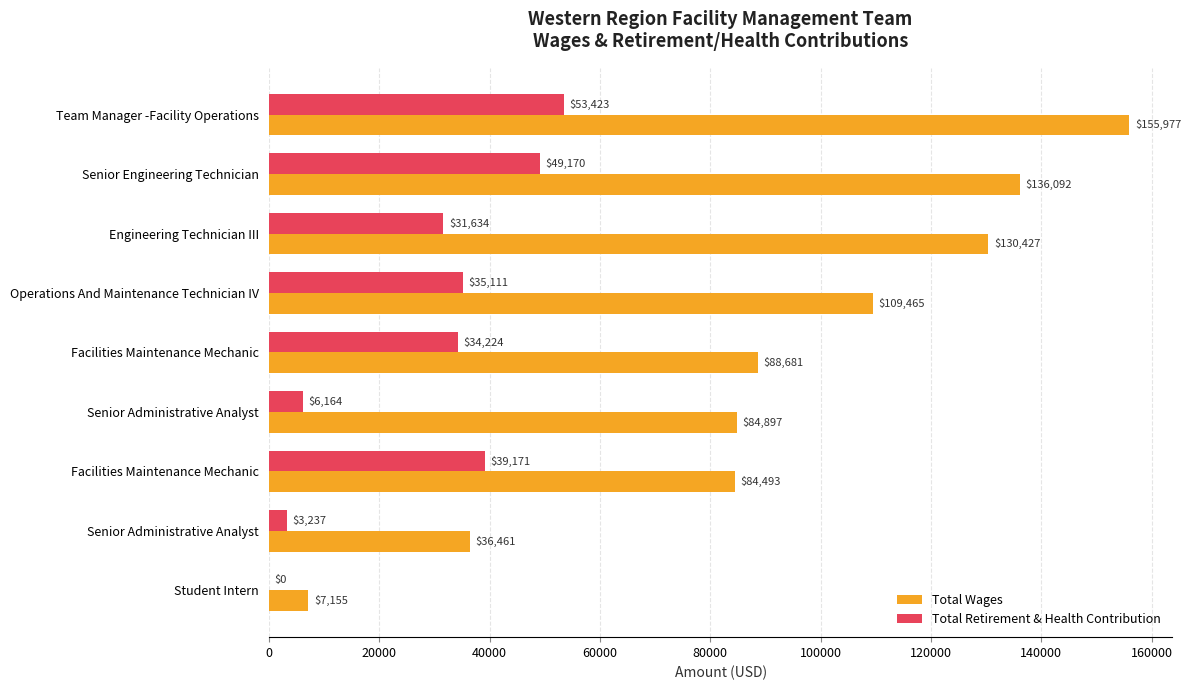

Which series has the largest range (max minus min)?

Total Wages